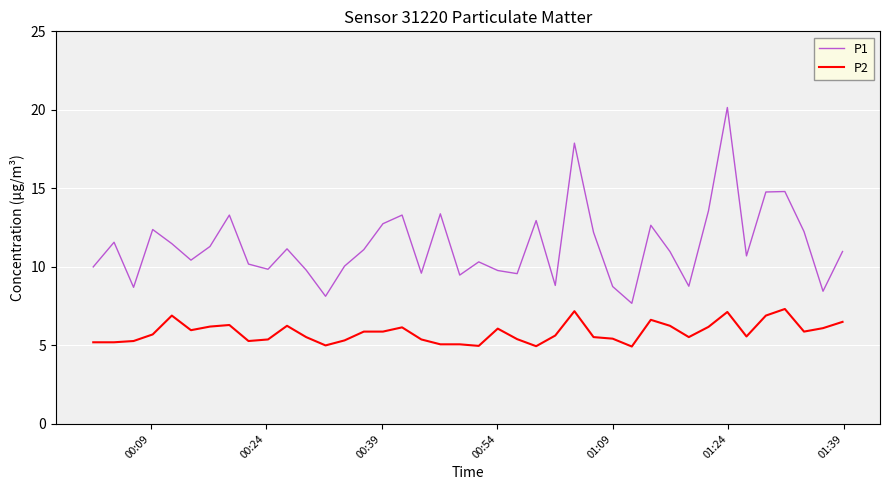

Which series has the largest total across all categories?

P1